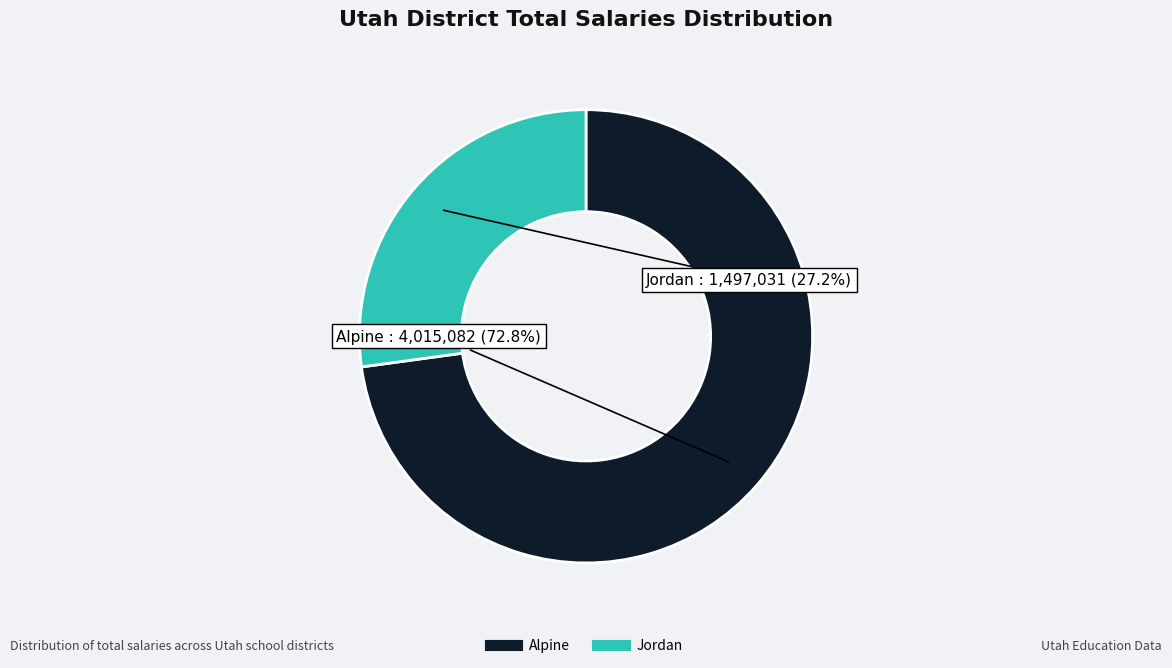

Is there any slice that represents more than half of the pie?

Yes